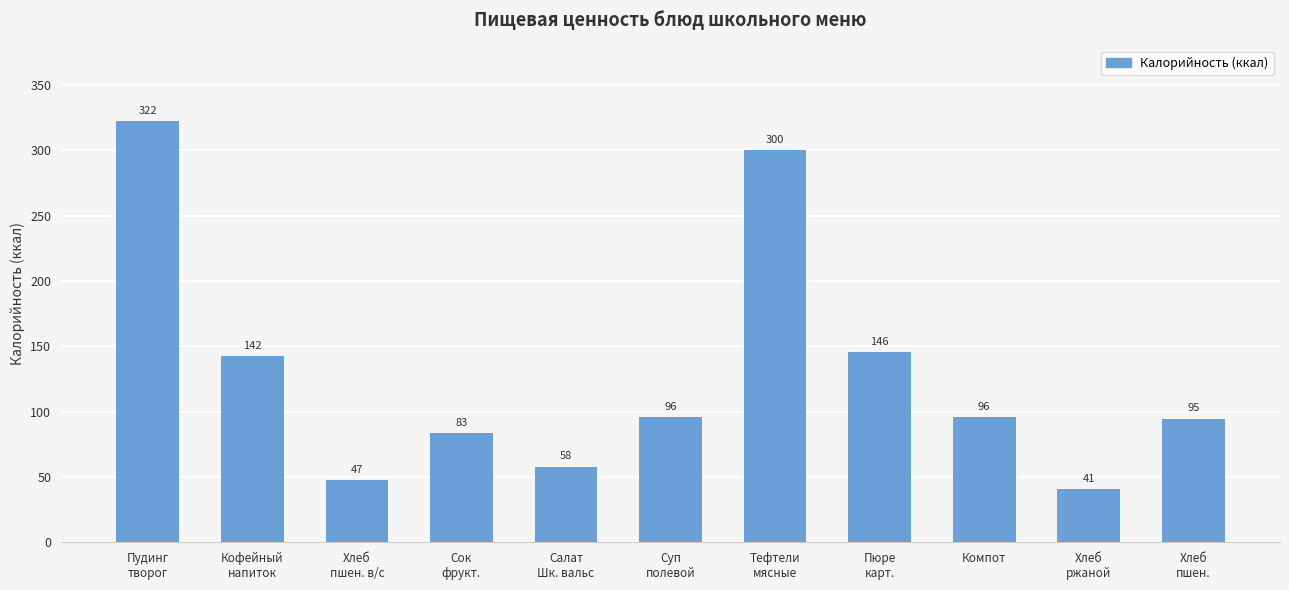

How many data points are less than 95?

5